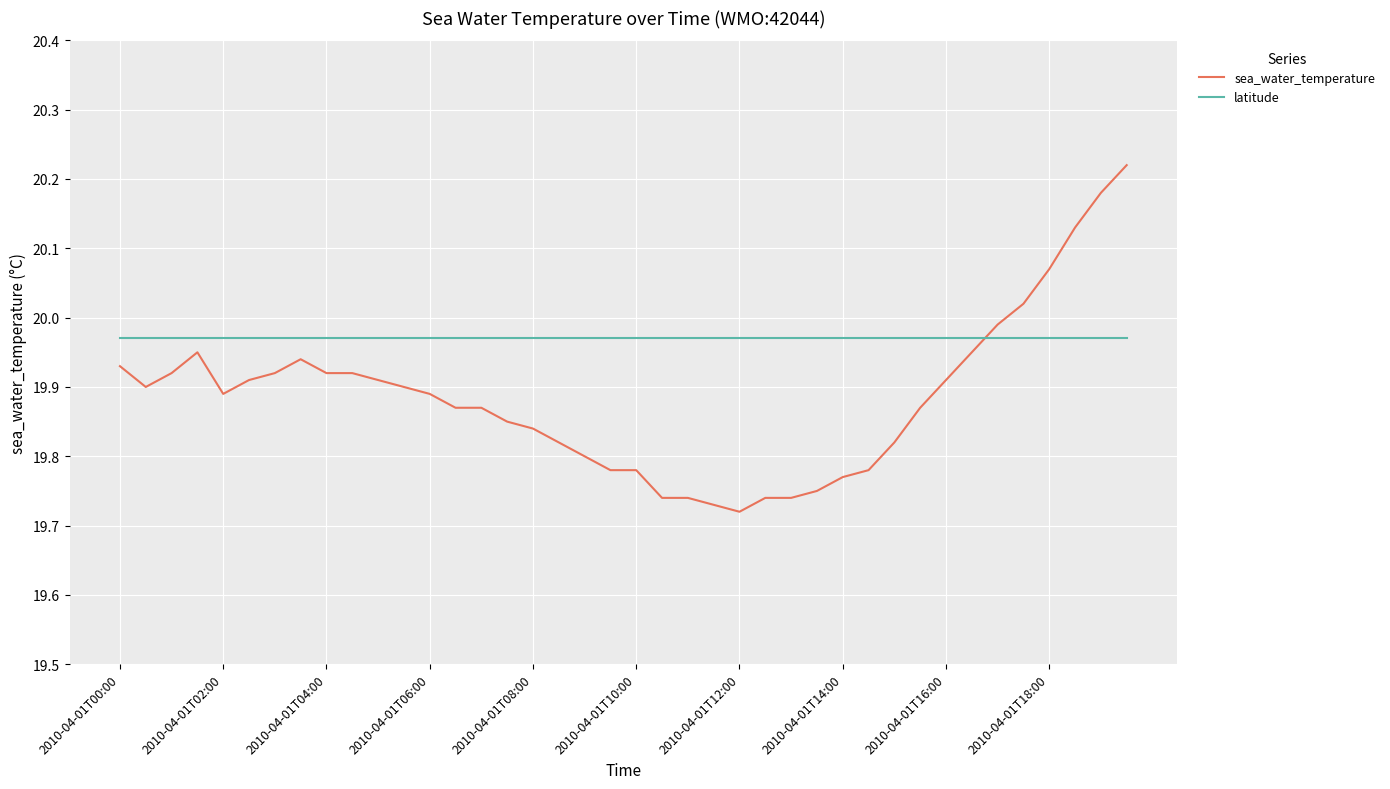

Which series has the widest spread of values?

sea_water_temperature